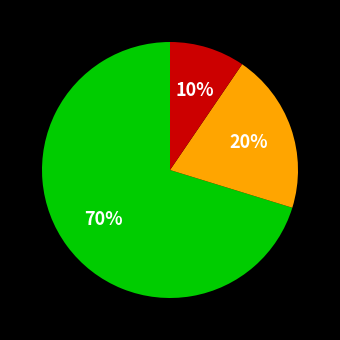

How many slices are in this pie chart?

3